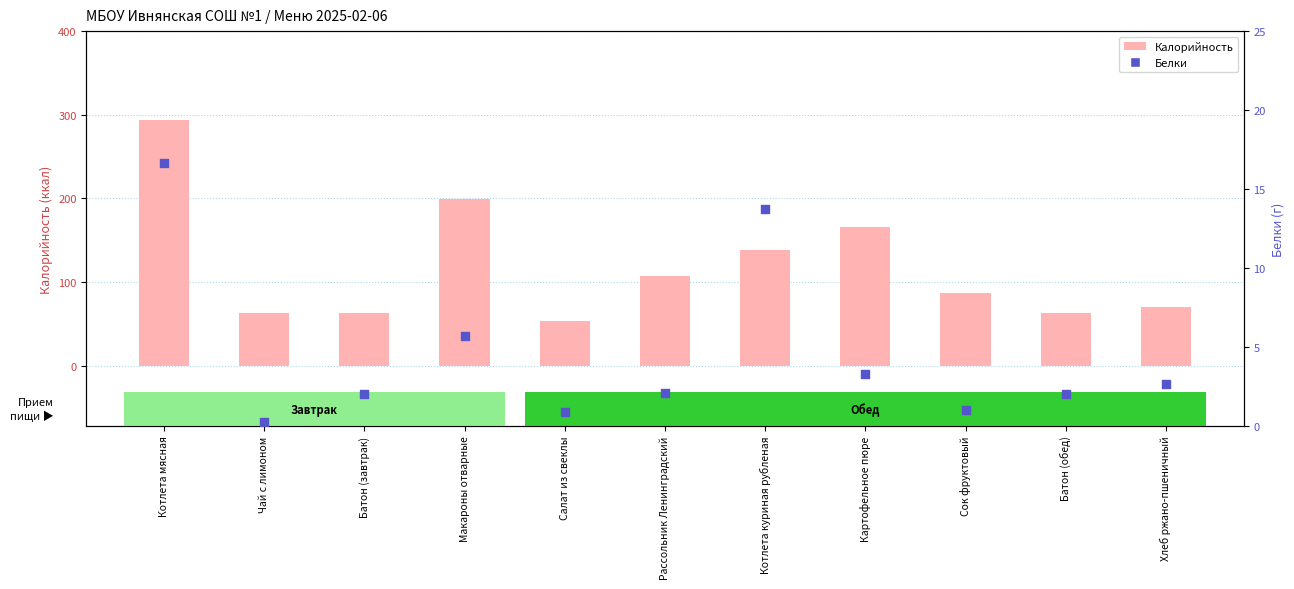

What are all the series names shown in the legend?

Калорийность, Белки